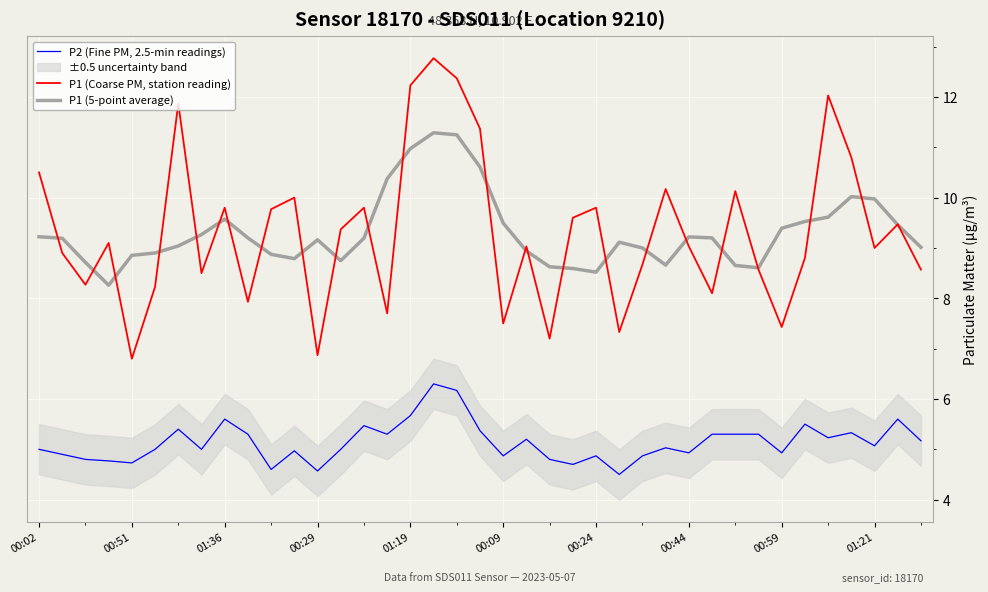

True or false: P2 (Fine PM, 2.5-min readings) and P1 (Coarse PM, station reading) cross at least once.

False